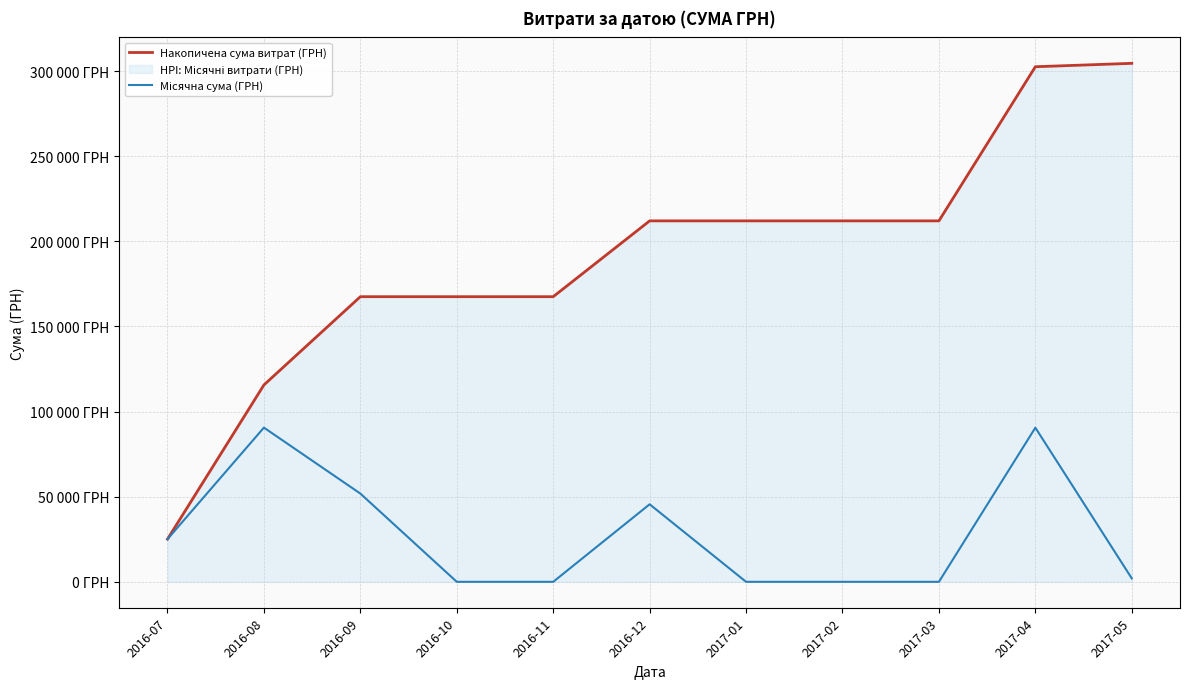

True or false: Накопичена сума витрат (ГРН) and Місячна сума (ГРН) cross at least once.

False